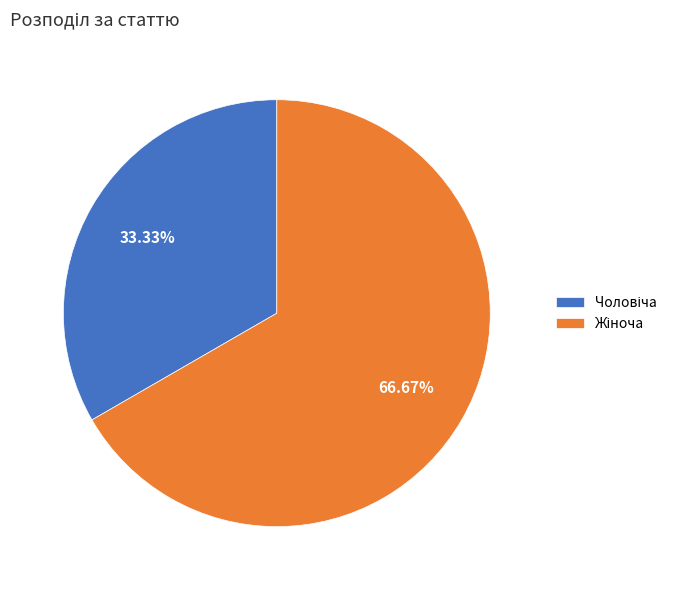

Is there a majority slice in this chart?

Yes